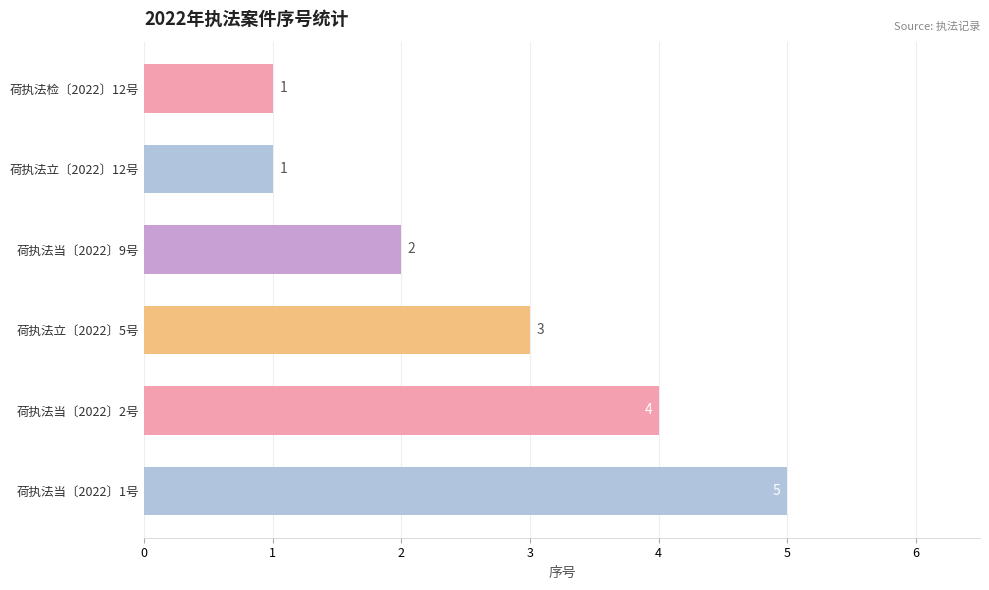

What is the average value?

3